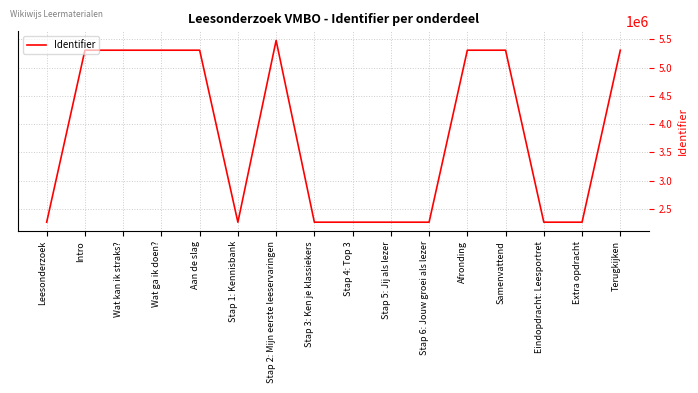

What is the sum of the values at Wat ga ik doen? and Stap 1: Kennisbank?

7569238